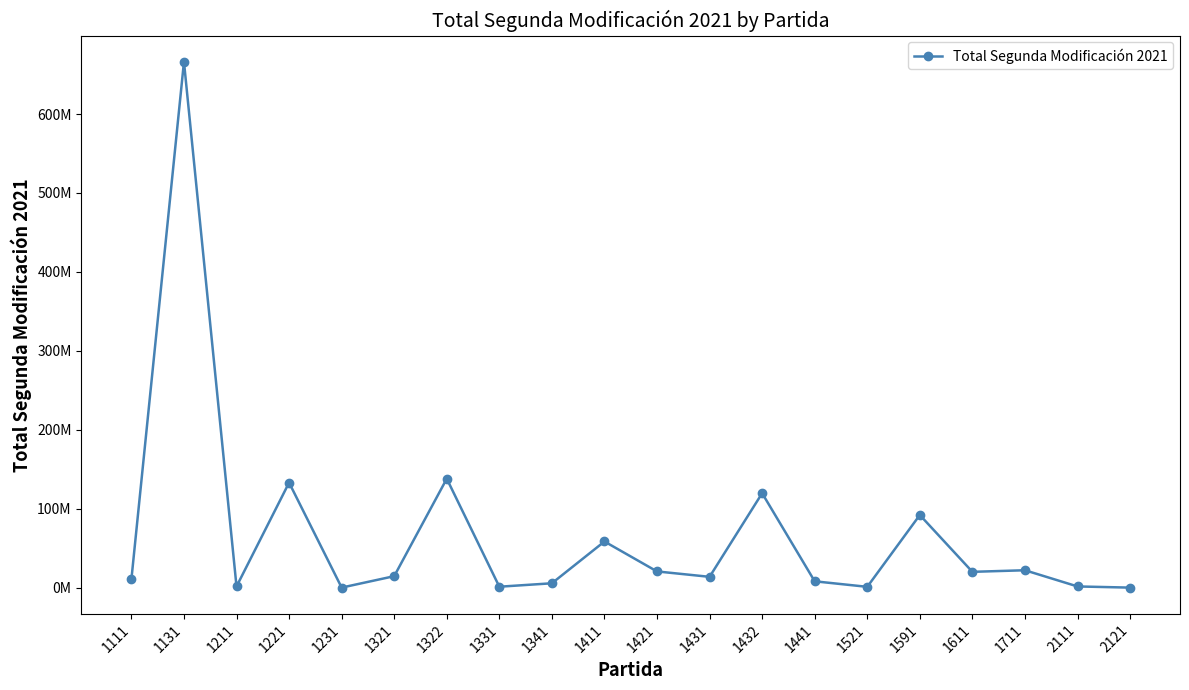

List the labels in order of value, largest first.

1131, 1322, 1221, 1432, 1591, 1411, 1711, 1421, 1611, 1321, 1431, 1111, 1441, 1341, 2111, 1211, 1331, 1521, 1231, 2121